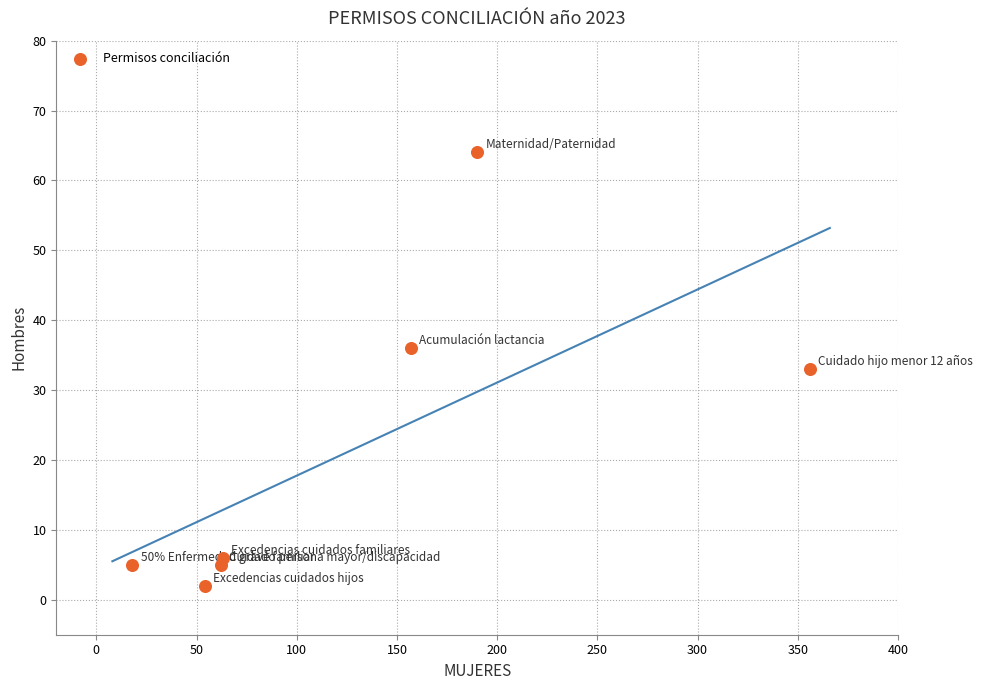

What is the range of X values (max minus min)?

338